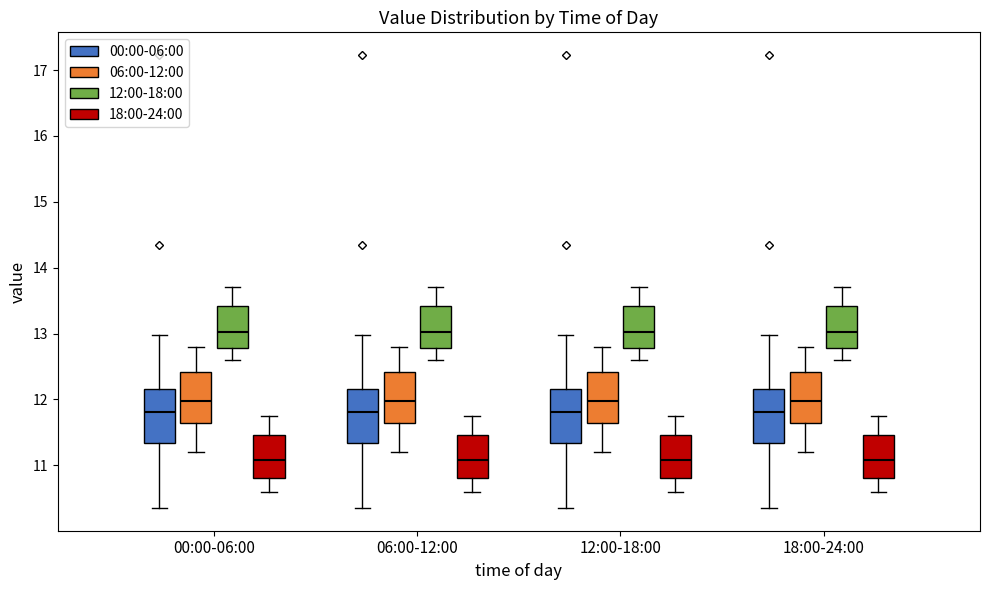

Reading left to right, read every box against the y-axis: the position of its median line, the range the box covers, and the ends of its whiskers. The values are not printed on the chart, so give them approximately, as read against the axis.

00:00-06:00 (00:00-06:00): median 11.8, box 11.3 to 12.2, whiskers 10.4 to 13.0
00:00-06:00 (06:00-12:00): median 12.0, box 11.6 to 12.4, whiskers 11.2 to 12.8
00:00-06:00 (12:00-18:00): median 13.0, box 12.8 to 13.4, whiskers 12.6 to 13.7
00:00-06:00 (18:00-24:00): median 11.1, box 10.8 to 11.5, whiskers 10.6 to 11.8
06:00-12:00 (00:00-06:00): median 11.8, box 11.3 to 12.2, whiskers 10.4 to 13.0
06:00-12:00 (06:00-12:00): median 12.0, box 11.6 to 12.4, whiskers 11.2 to 12.8
06:00-12:00 (12:00-18:00): median 13.0, box 12.8 to 13.4, whiskers 12.6 to 13.7
06:00-12:00 (18:00-24:00): median 11.1, box 10.8 to 11.5, whiskers 10.6 to 11.8
12:00-18:00 (00:00-06:00): median 11.8, box 11.3 to 12.2, whiskers 10.4 to 13.0
12:00-18:00 (06:00-12:00): median 12.0, box 11.6 to 12.4, whiskers 11.2 to 12.8
12:00-18:00 (12:00-18:00): median 13.0, box 12.8 to 13.4, whiskers 12.6 to 13.7
12:00-18:00 (18:00-24:00): median 11.1, box 10.8 to 11.5, whiskers 10.6 to 11.8
18:00-24:00 (00:00-06:00): median 11.8, box 11.3 to 12.2, whiskers 10.4 to 13.0
18:00-24:00 (06:00-12:00): median 12.0, box 11.6 to 12.4, whiskers 11.2 to 12.8
18:00-24:00 (12:00-18:00): median 13.0, box 12.8 to 13.4, whiskers 12.6 to 13.7
18:00-24:00 (18:00-24:00): median 11.1, box 10.8 to 11.5, whiskers 10.6 to 11.8